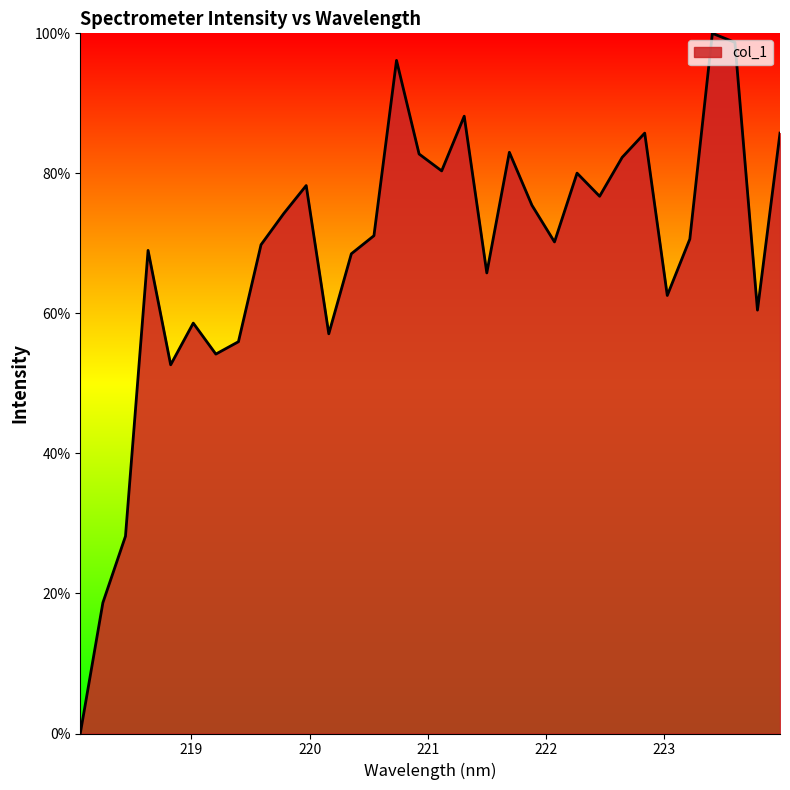

What is the greatest value displayed?

100.0